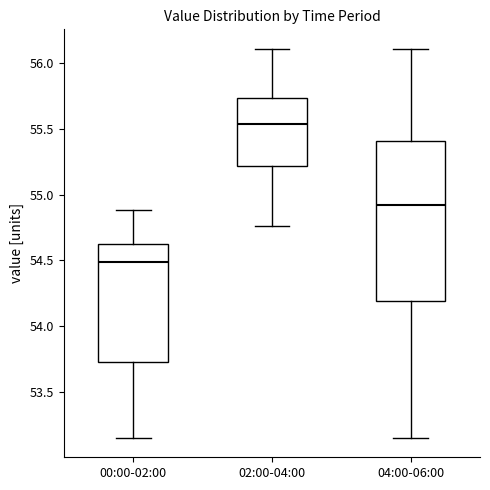

Reading left to right, read every box against the y-axis: the position of its median line, the range the box covers, and the ends of its whiskers. The values are not printed on the chart, so give them approximately, as read against the axis.

00:00-02:00: median 54.50, box 53.75 to 54.60, whiskers 53.15 to 54.90
02:00-04:00: median 55.55, box 55.20 to 55.75, whiskers 54.75 to 56.10
04:00-06:00: median 54.90, box 54.20 to 55.40, whiskers 53.15 to 56.10